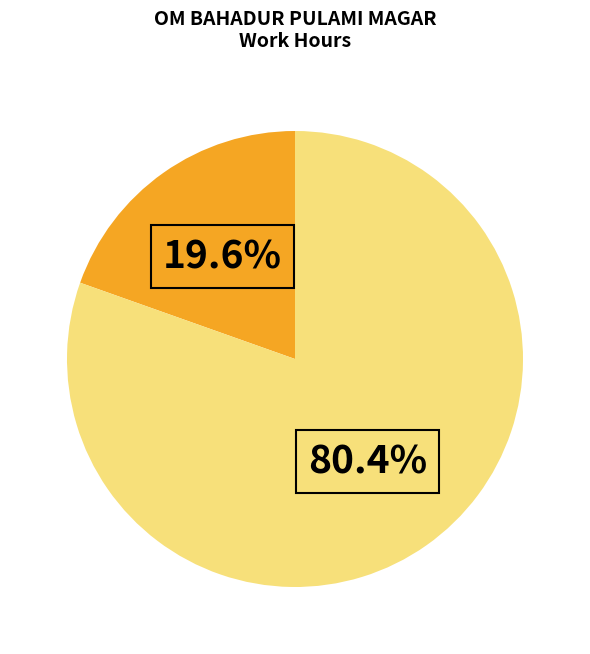

Is there any slice that represents more than half of the pie?

Yes